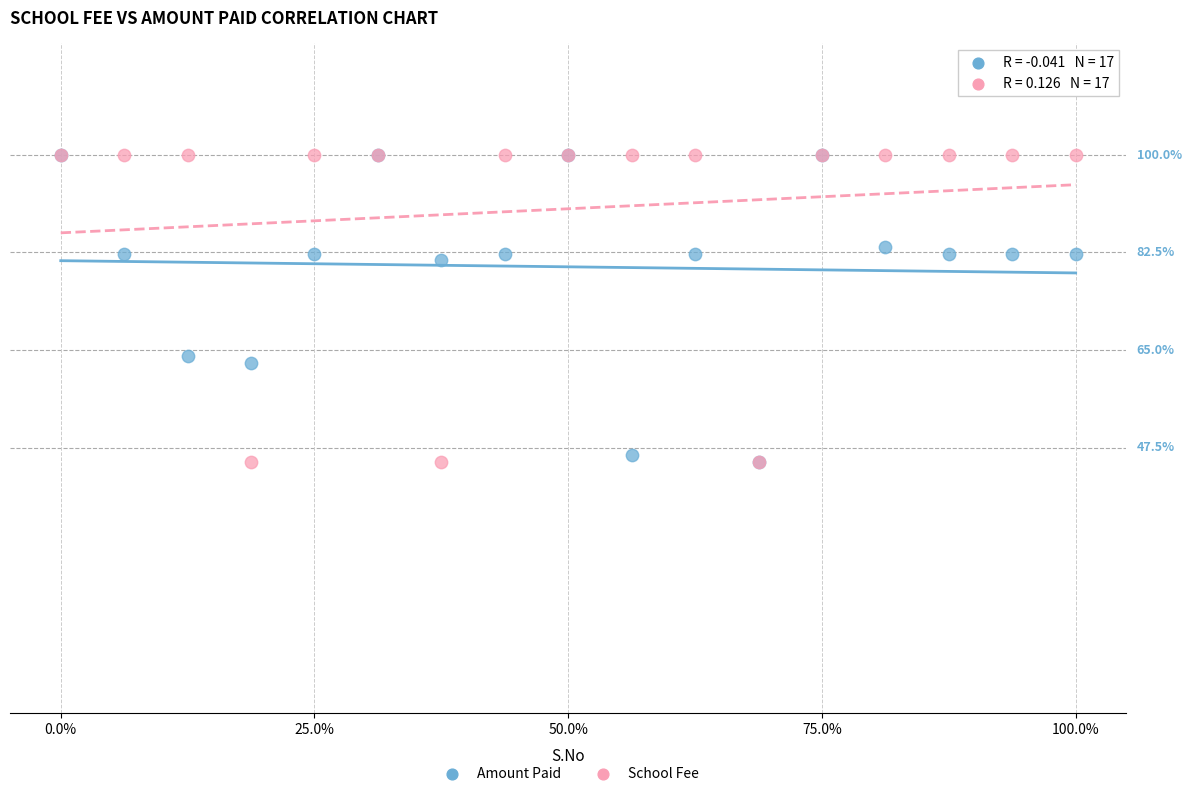

What are all the series names shown in the legend?

Amount Paid, School Fee